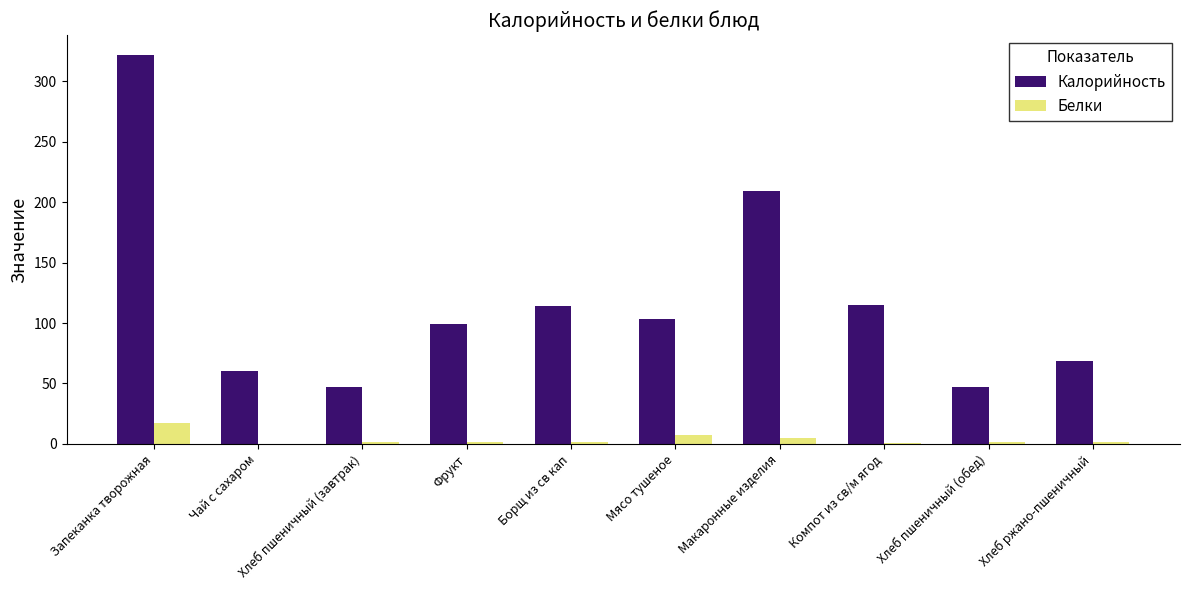

Which series has the largest total across all categories?

Калорийность